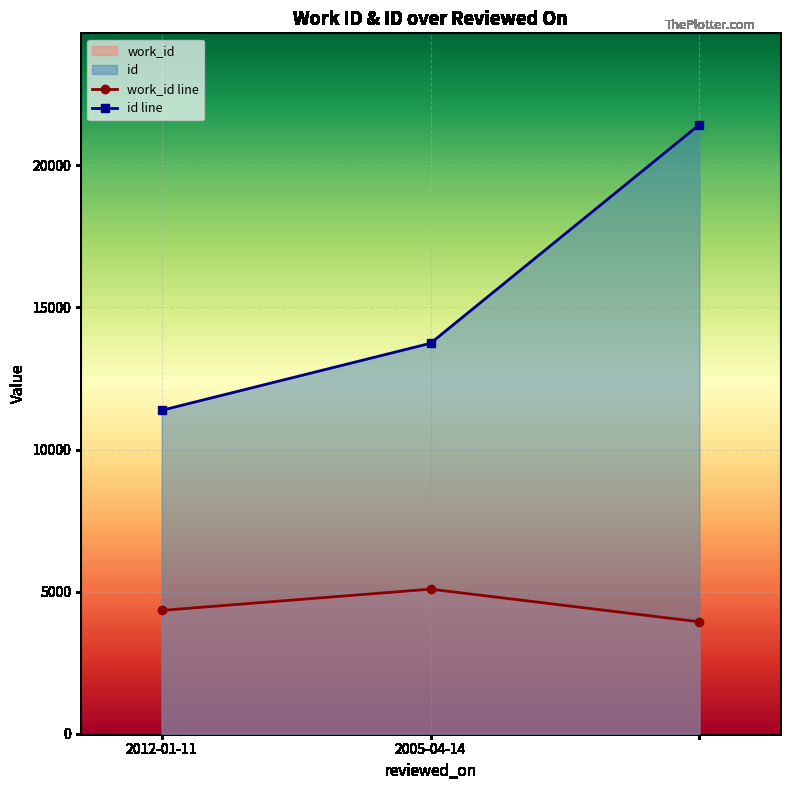

Which series has the largest range (max minus min)?

id line